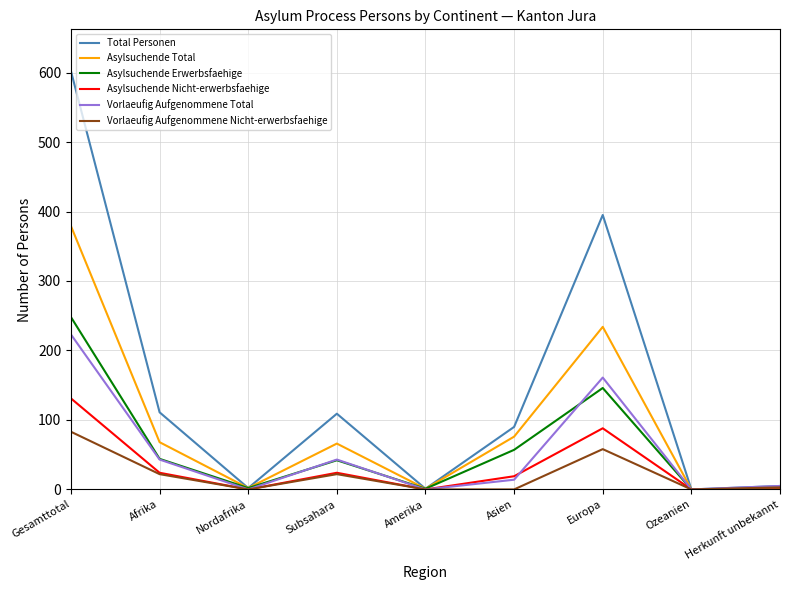

List the series in order of their peak value, lowest first.

Vorlaeufig Aufgenommene Nicht-erwerbsfaehige, Asylsuchende Nicht-erwerbsfaehige, Vorlaeufig Aufgenommene Total, Asylsuchende Erwerbsfaehige, Asylsuchende Total, Total Personen